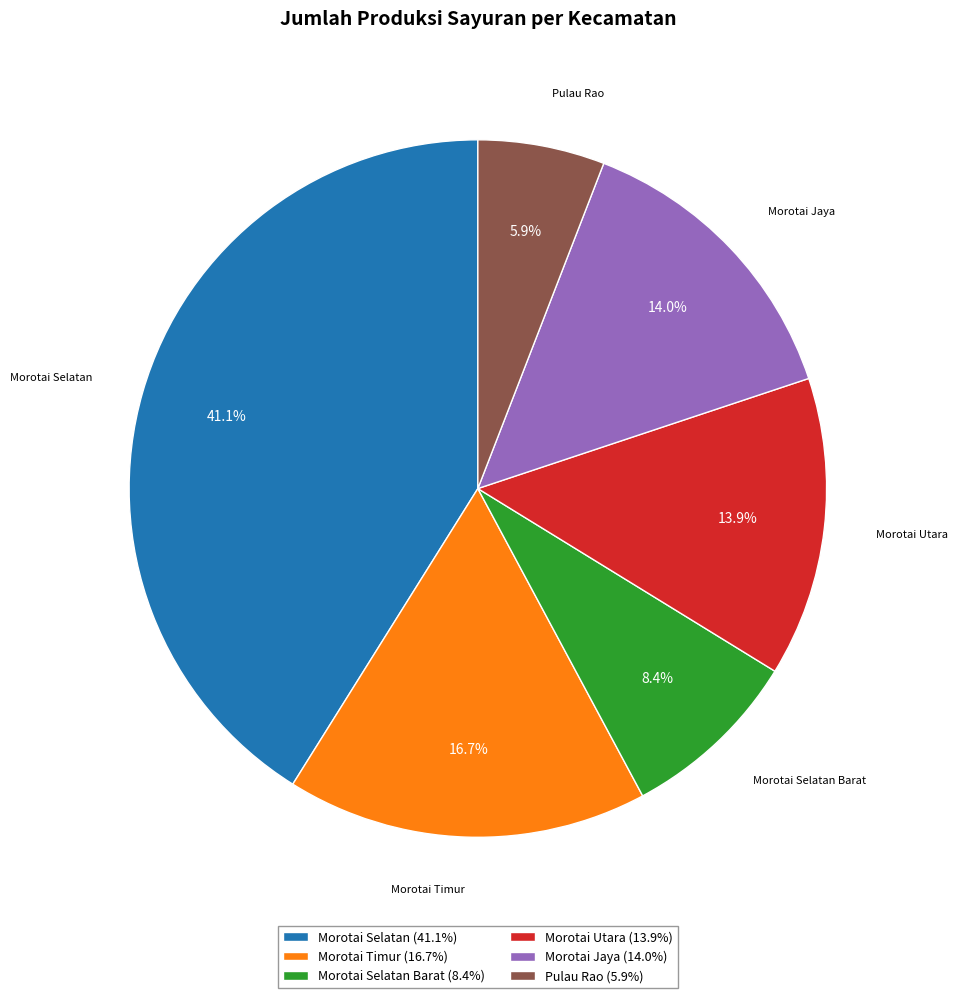

How many slices are in this pie chart?

6